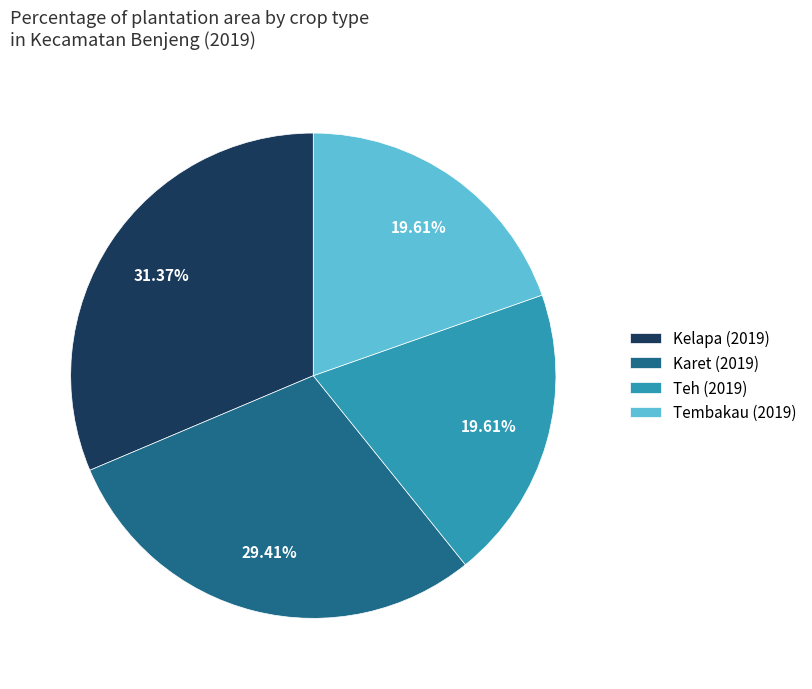

What is the largest slice in the pie chart?

Kelapa (2019)